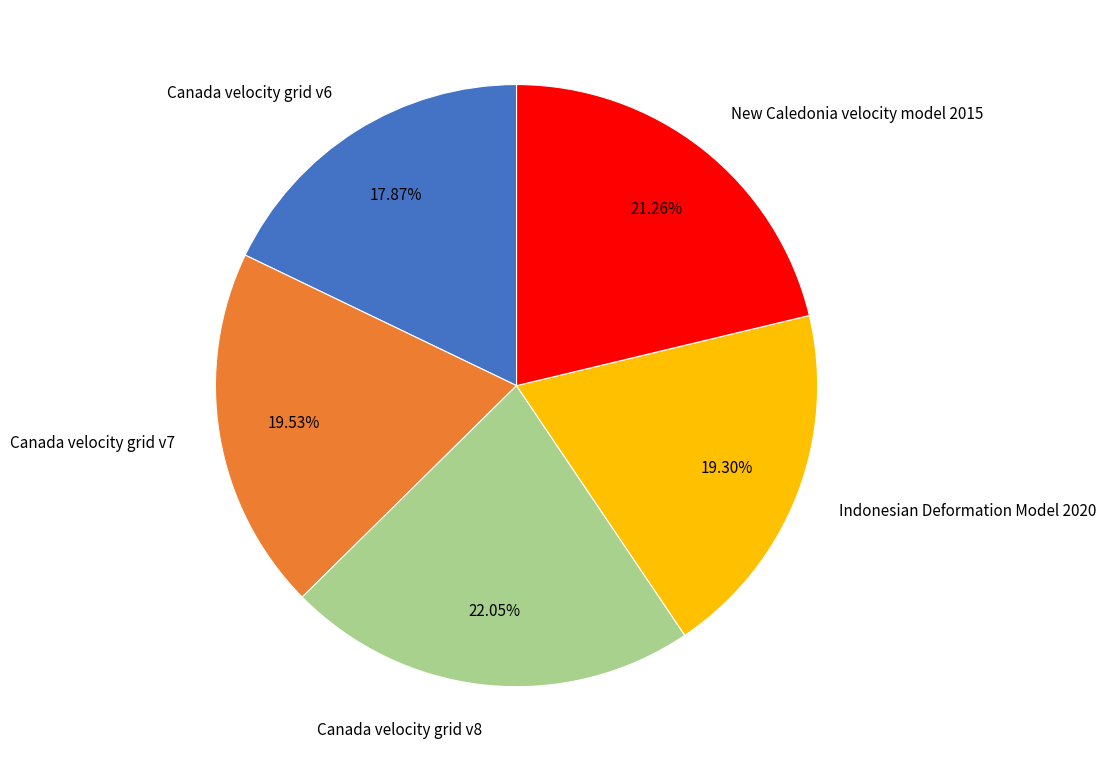

To the nearest percent, what is the difference between the Canada velocity grid v8 and Indonesian Deformation Model 2020 slice percentages?

3%